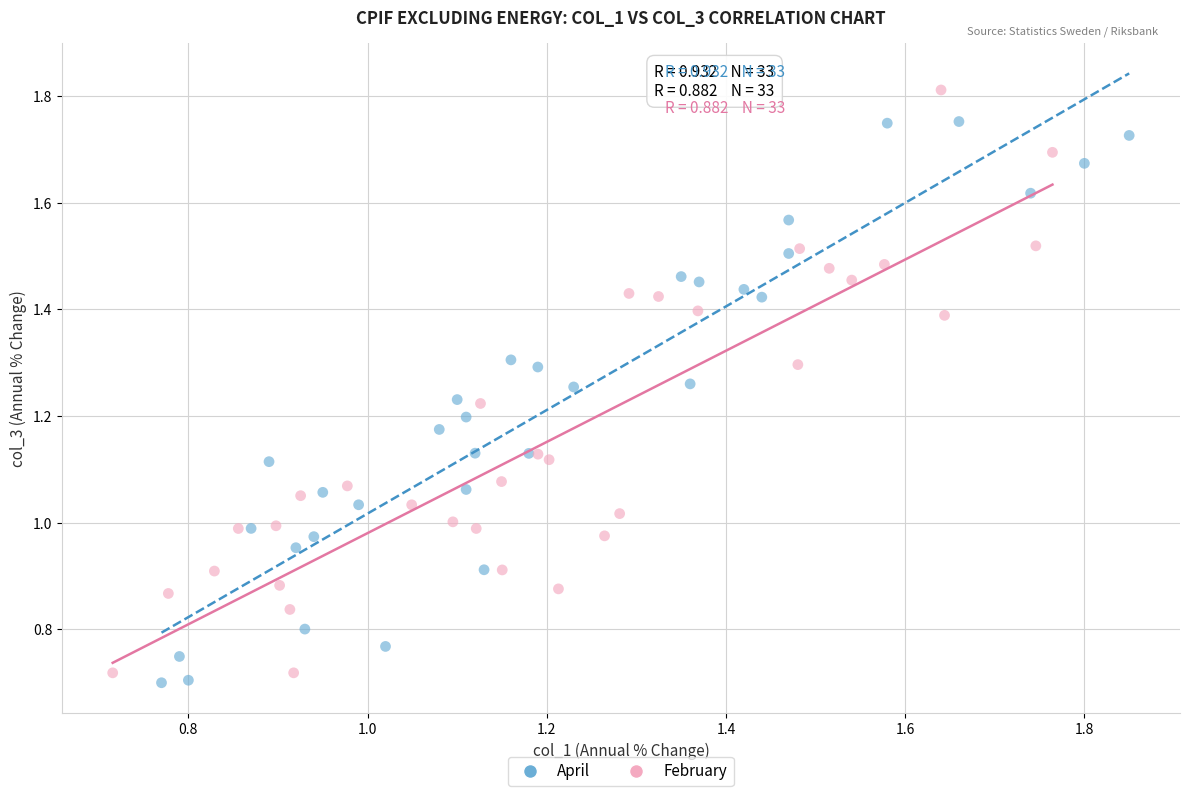

What are all the series names shown in the legend?

April, February